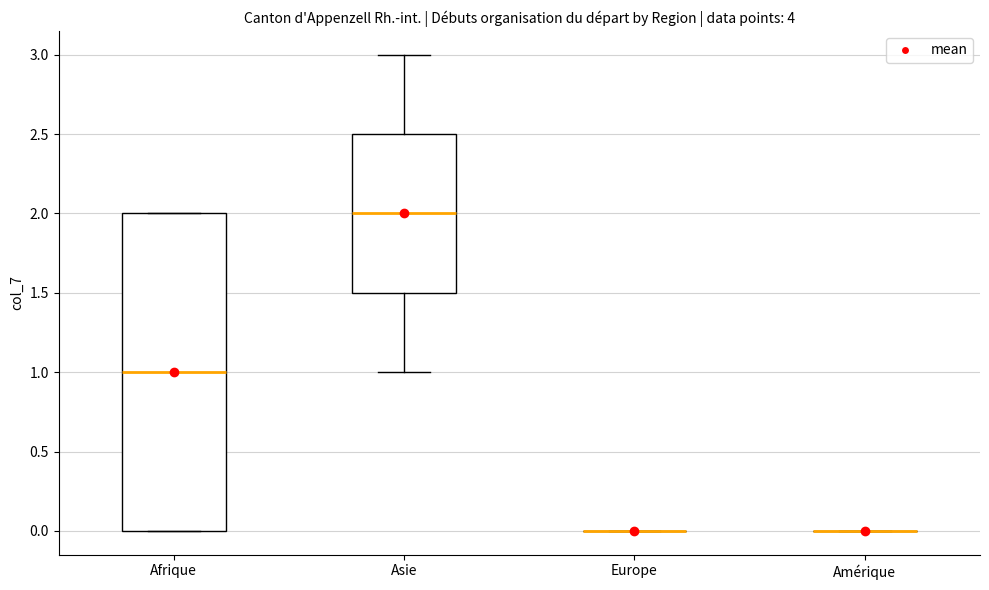

Reading left to right, read every box against the y-axis: the position of its median line, the range the box covers, and the ends of its whiskers. The values are not printed on the chart, so give them approximately, as read against the axis.

Afrique: median 1.0, box 0.0 to 2.0, whiskers 0.0 to 2.0
Asie: median 2.0, box 1.5 to 2.5, whiskers 1.0 to 3.0
Europe: box collapsed to a line at 0.0, whiskers 0.0 to 0.0
Amérique: box collapsed to a line at 0.0, whiskers 0.0 to 0.0